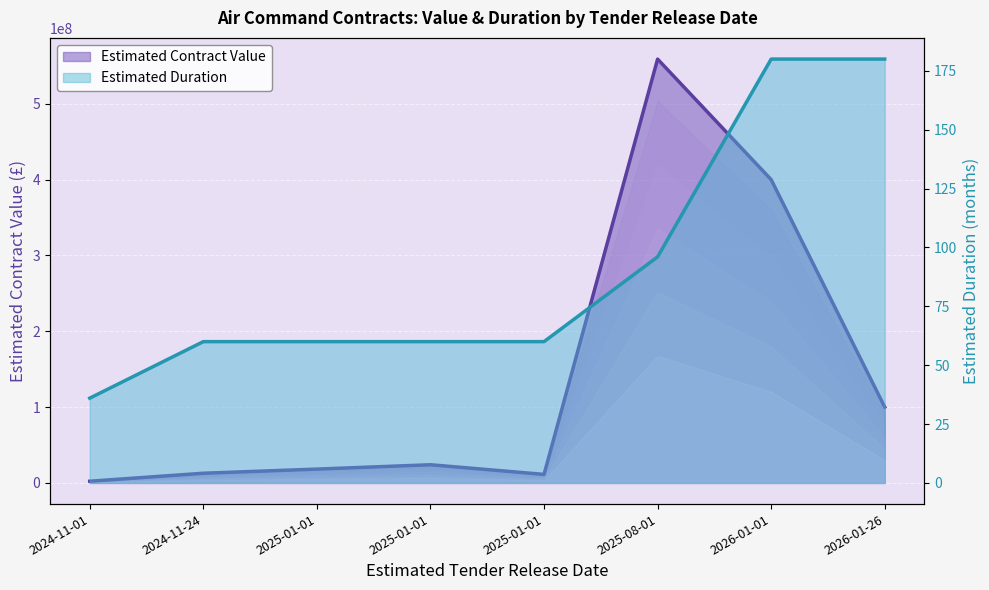

What is the lowest value of the Estimated Contract Value series?

2197000.0